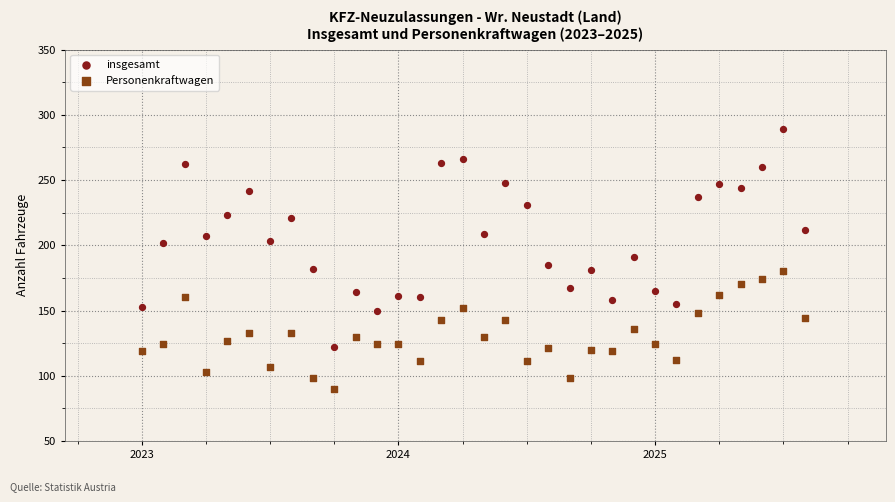

Across all data points, what is the range of Y values (max minus min)?

199